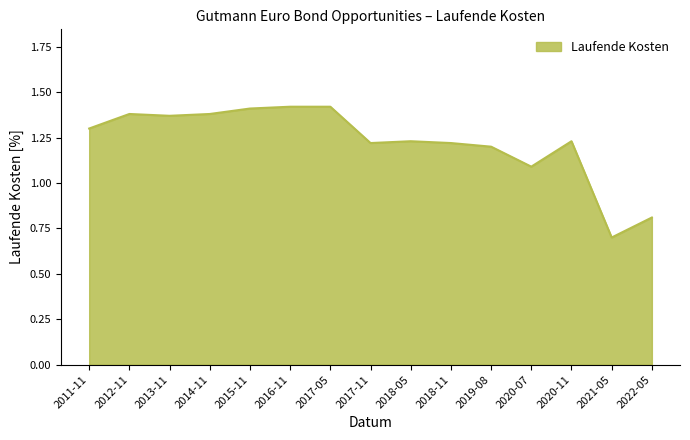

What is the minimum value shown in the chart?

0.7